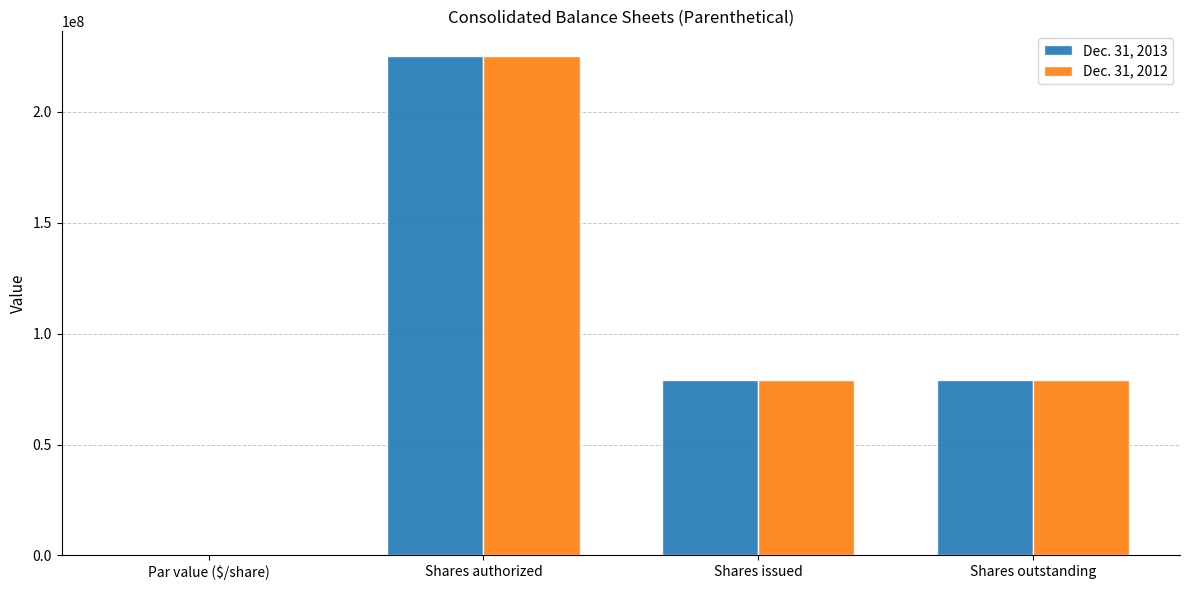

What is the maximum value shown in the chart?

225000000.0